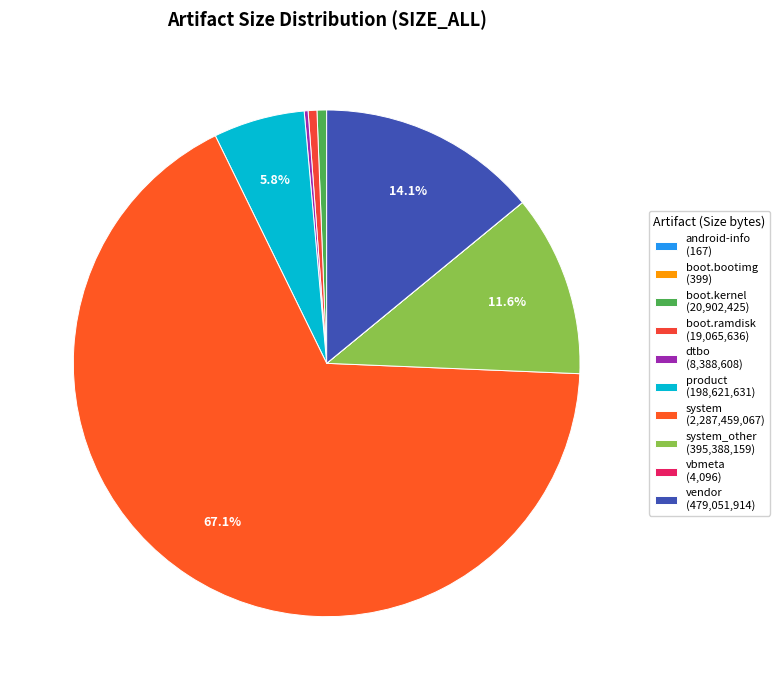

Is there a majority slice in this chart?

Yes